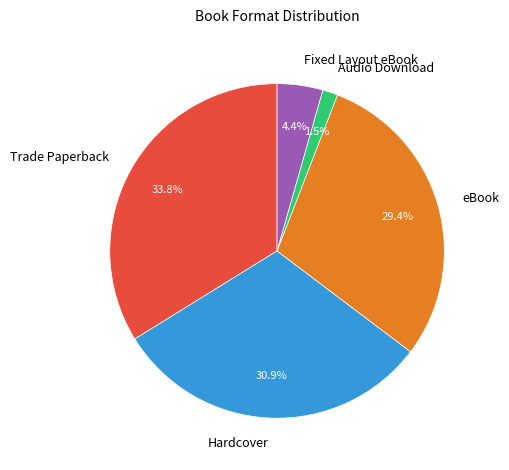

Count the number of slices in the pie.

5